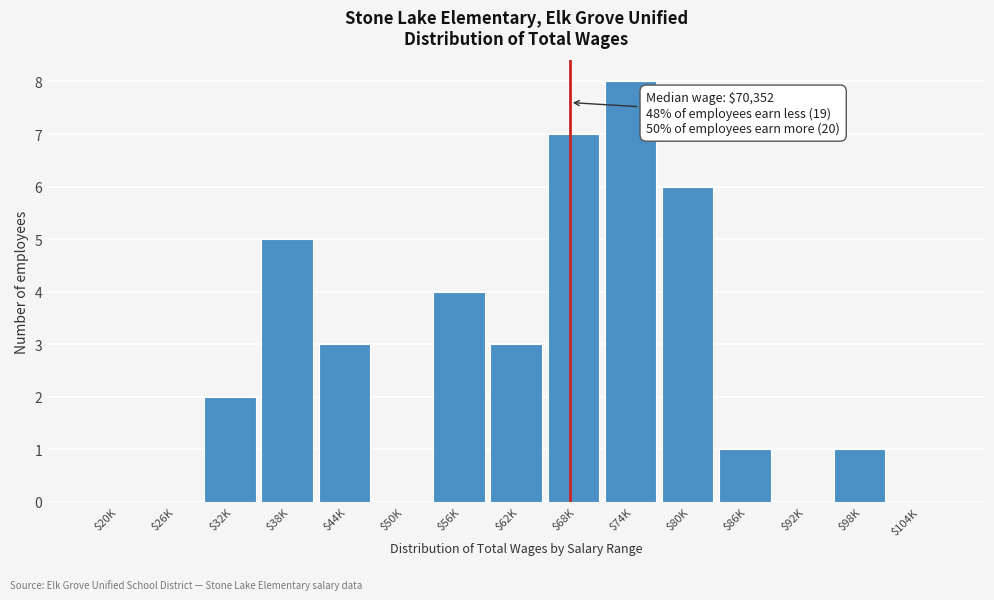

True or false: the data shows 1 at $98K.

True